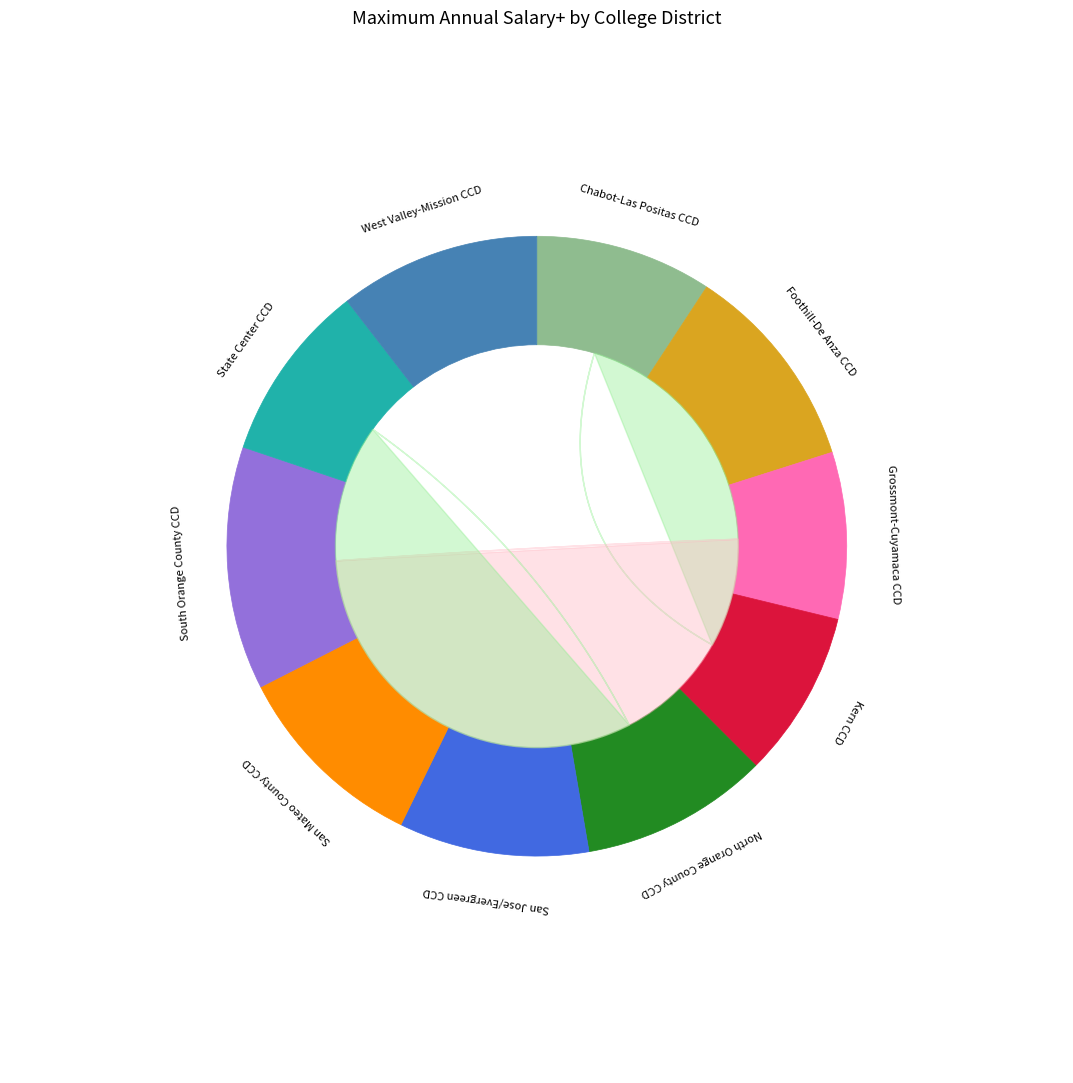

The San Jose/Evergreen CCD slice represents 2% of the pie. True or false?

False